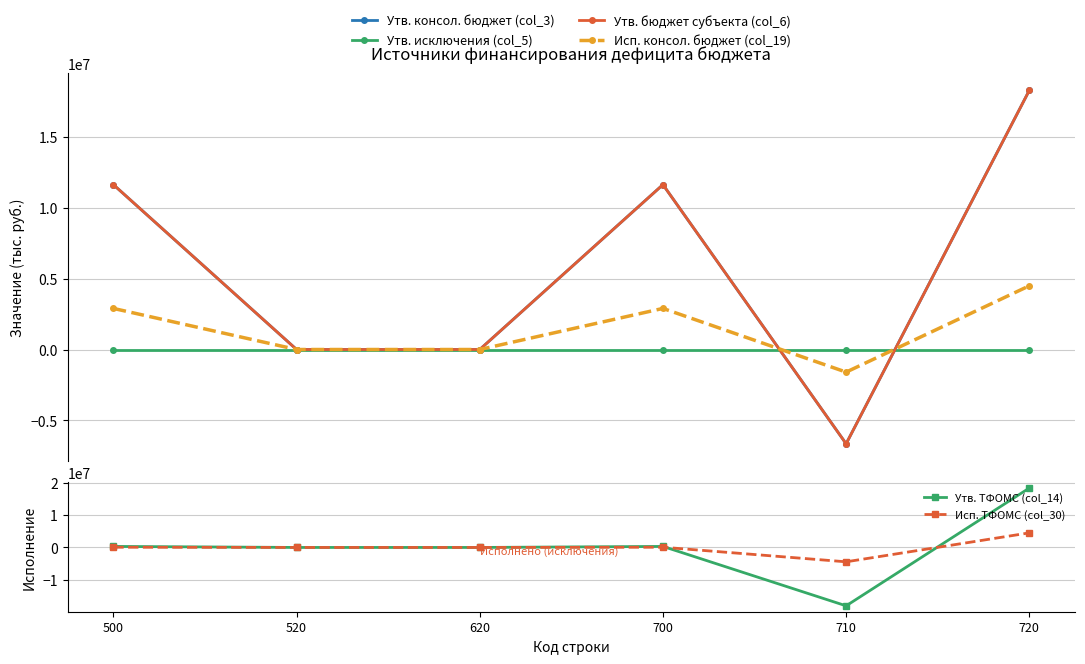

What value does the Утв. ТФОМС (col_14) series have at 500?

315584.7